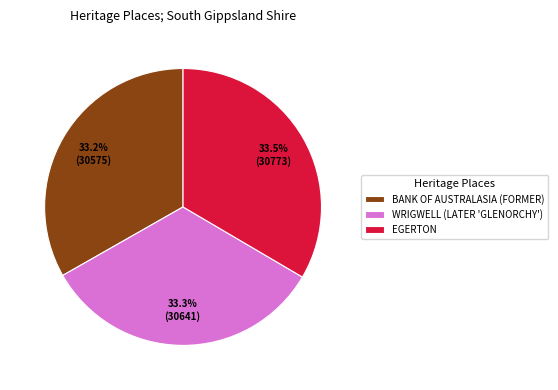

What portion of the pie excludes BANK OF AUSTRALASIA (FORMER)?

66.8%